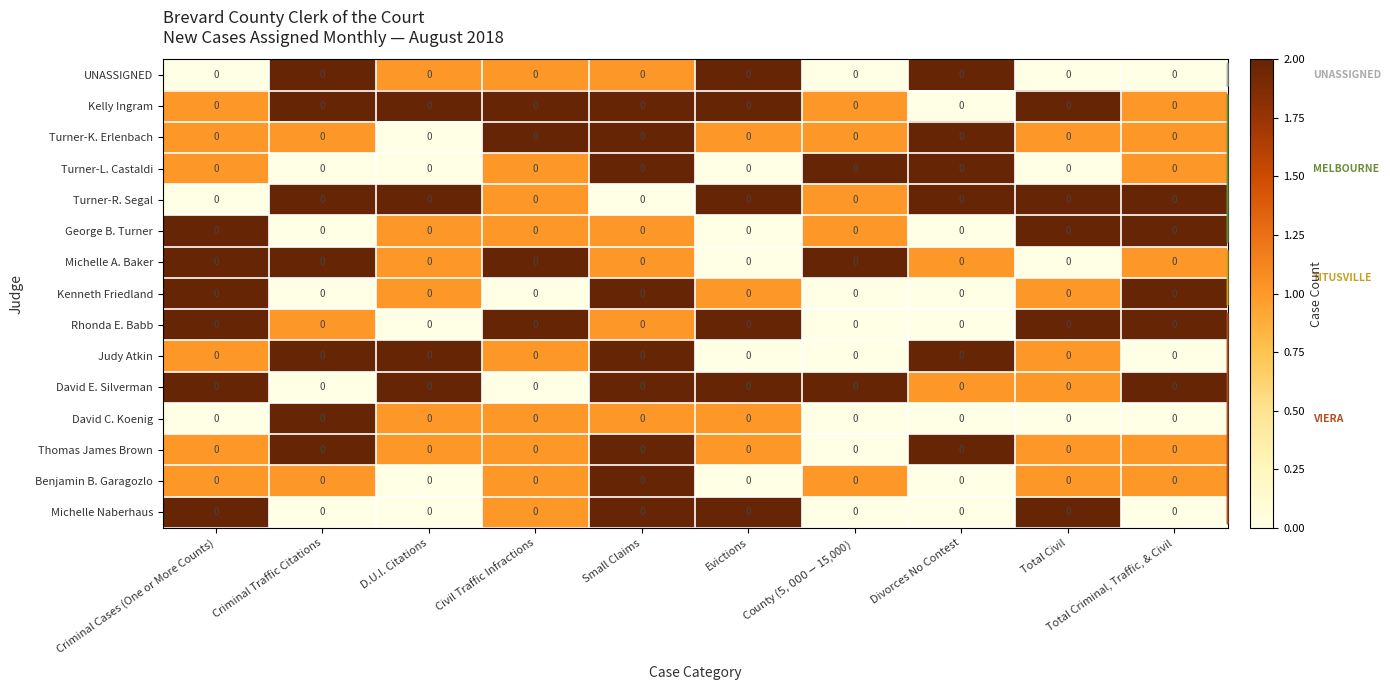

Where does the Kenneth Friedland series first go above 1?

Criminal Cases (One or More Counts)